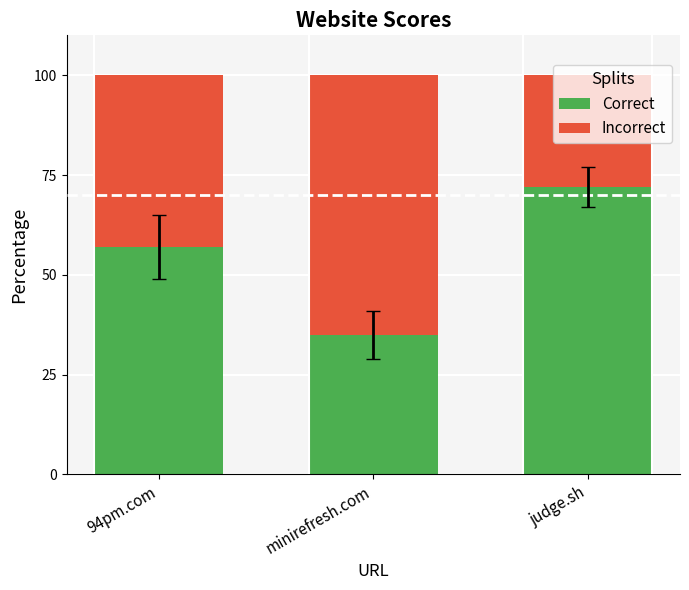

What is the total value across all series at 94pm.com?

100